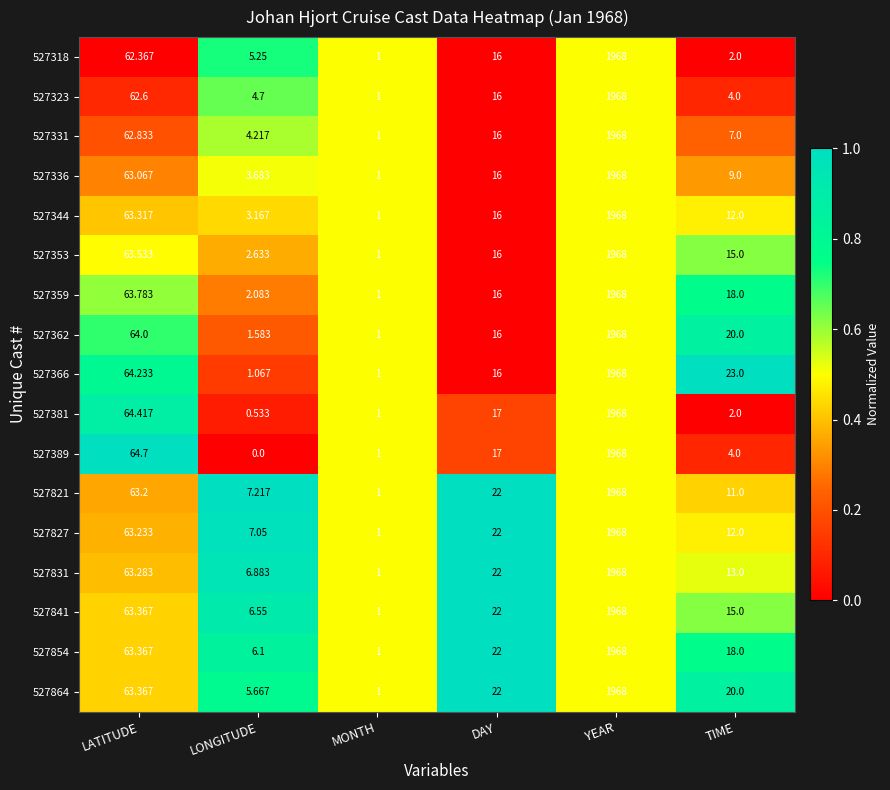

Count the number of categories in the chart.

6